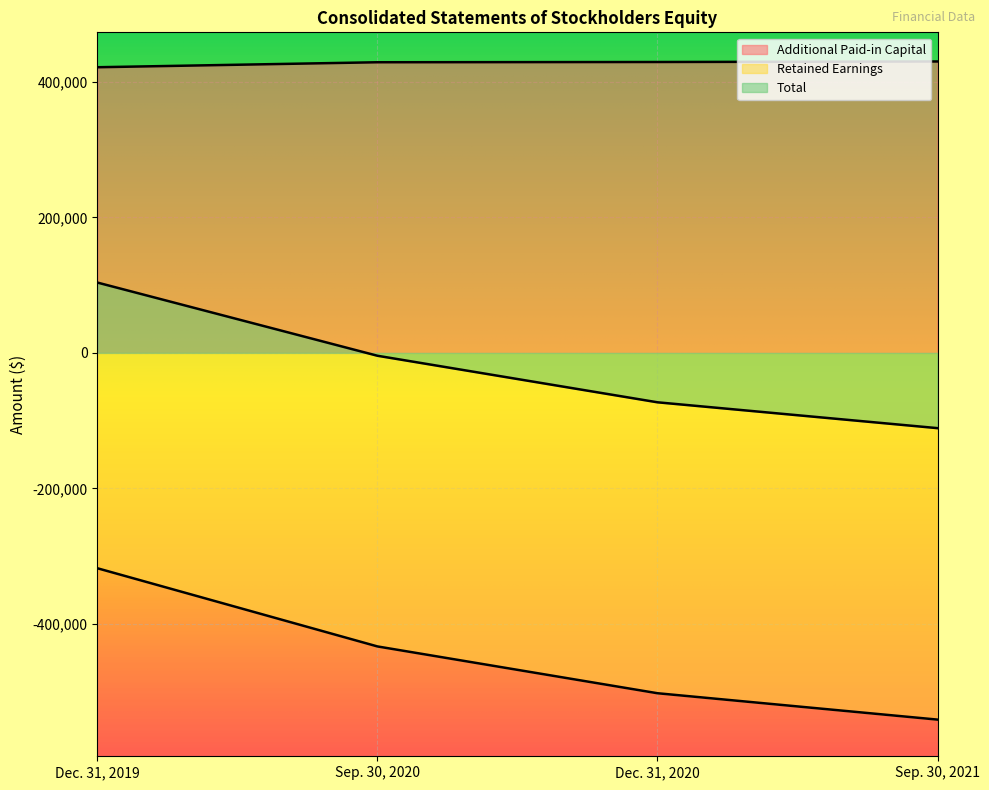

Rank the series by their maximum value, from highest to lowest.

Additional Paid-in Capital, Total, Retained Earnings